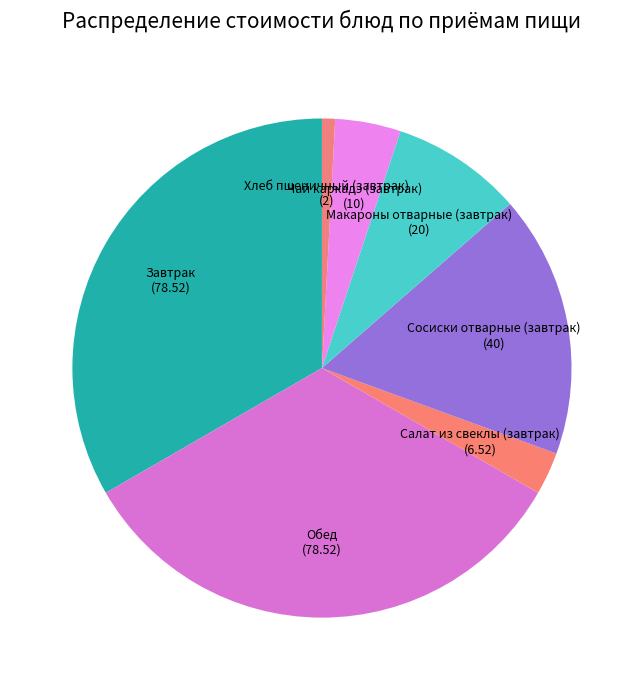

To the nearest percent, what is the average slice percentage?

14%